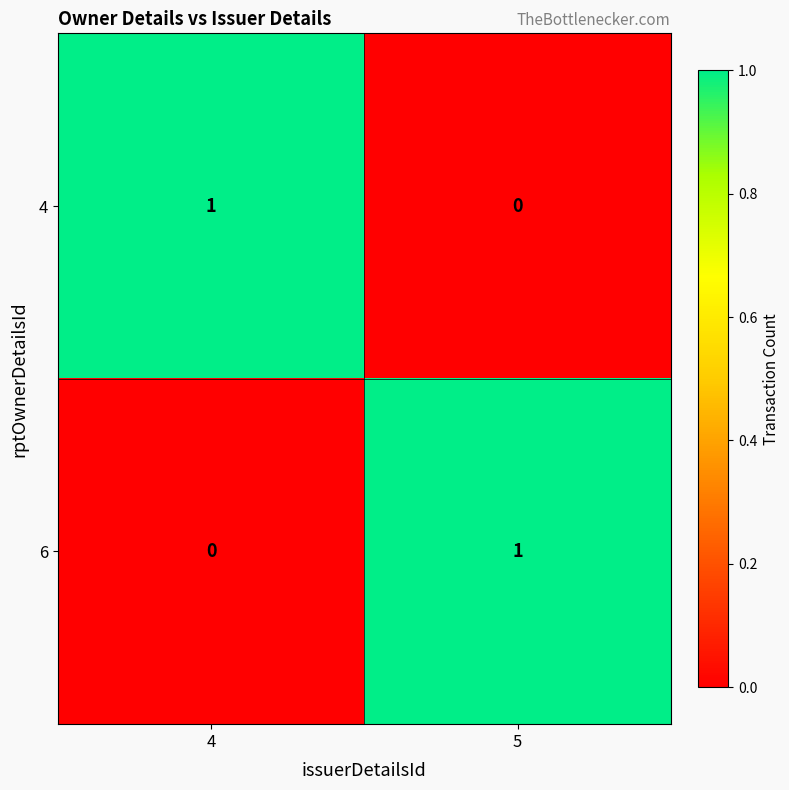

Reading right to left, extract all data points from this chart.

4: 0	1
6: 1	0